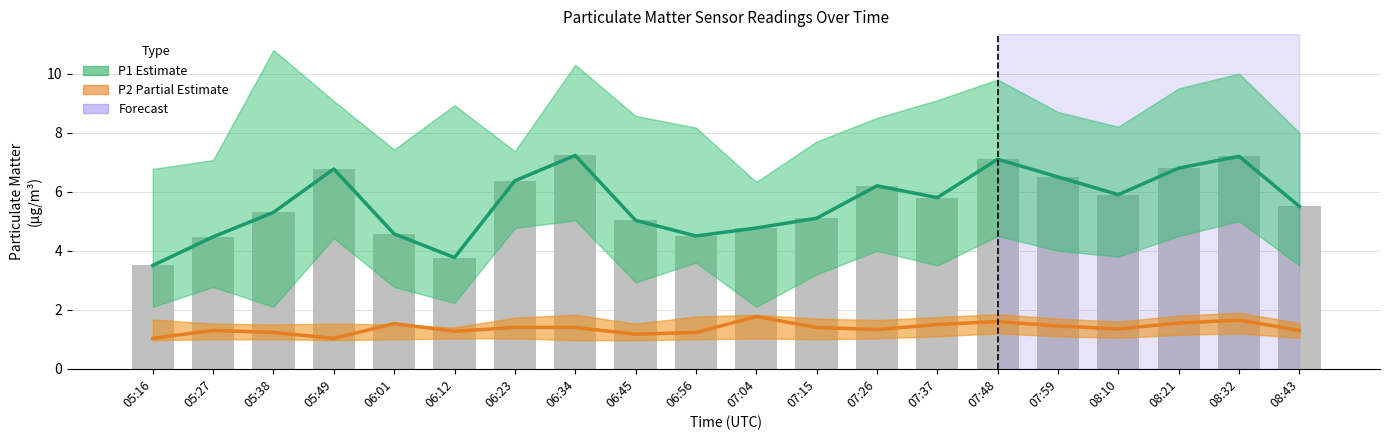

What is the greatest value displayed?

7.2